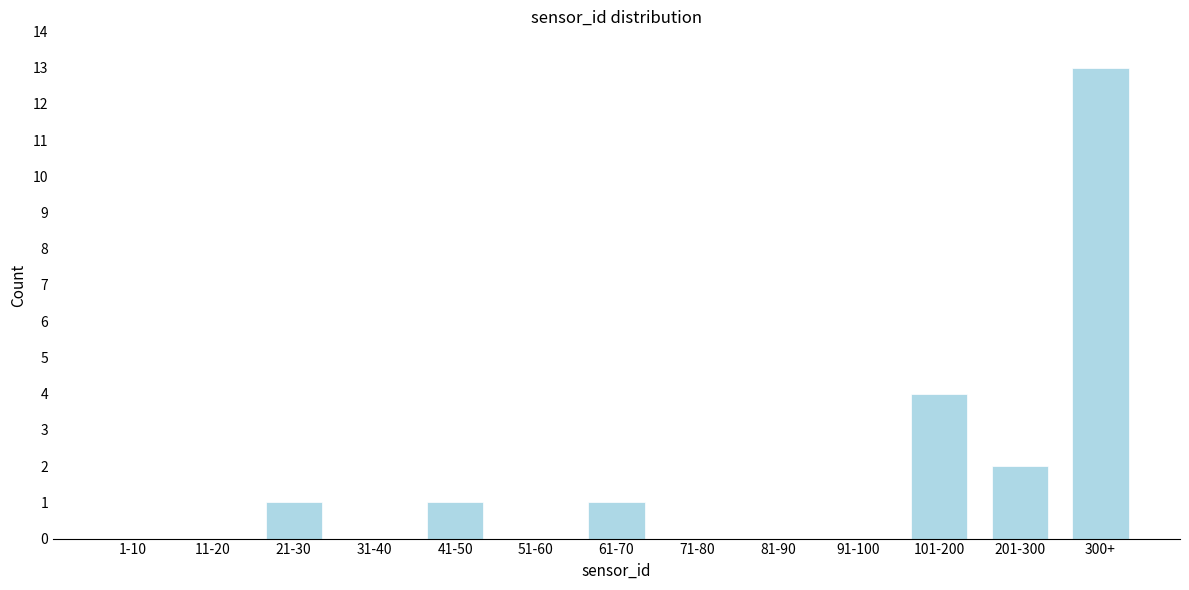

Reading left to right, what are all the values shown in this chart?

1-10=0	11-20=0	21-30=1	31-40=0	41-50=1	51-60=0	61-70=1	71-80=0	81-90=0	91-100=0	101-200=4	201-300=2	300+=13